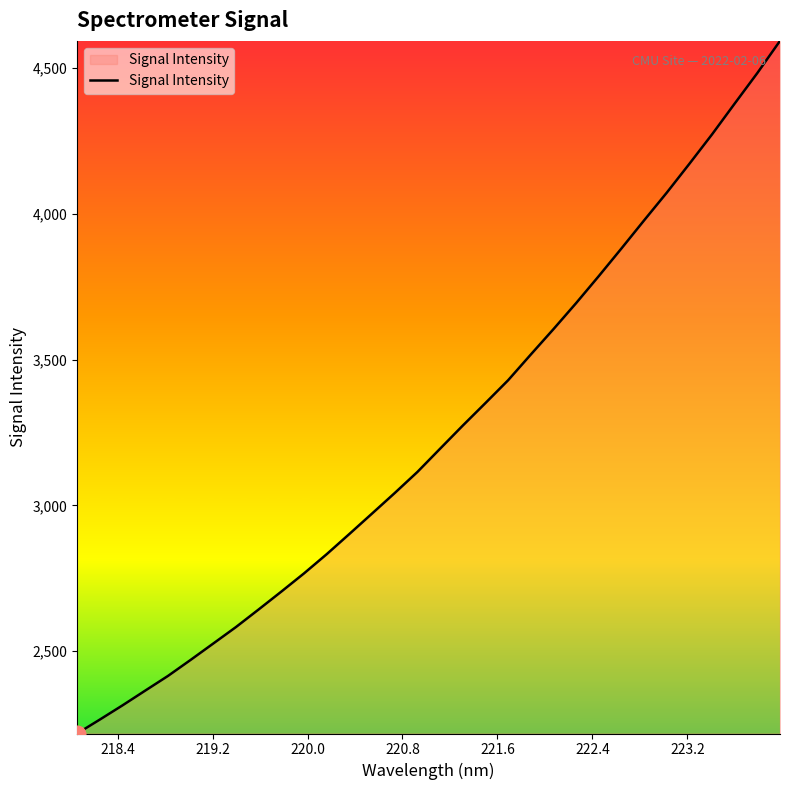

What is the greatest value displayed?

4592.6